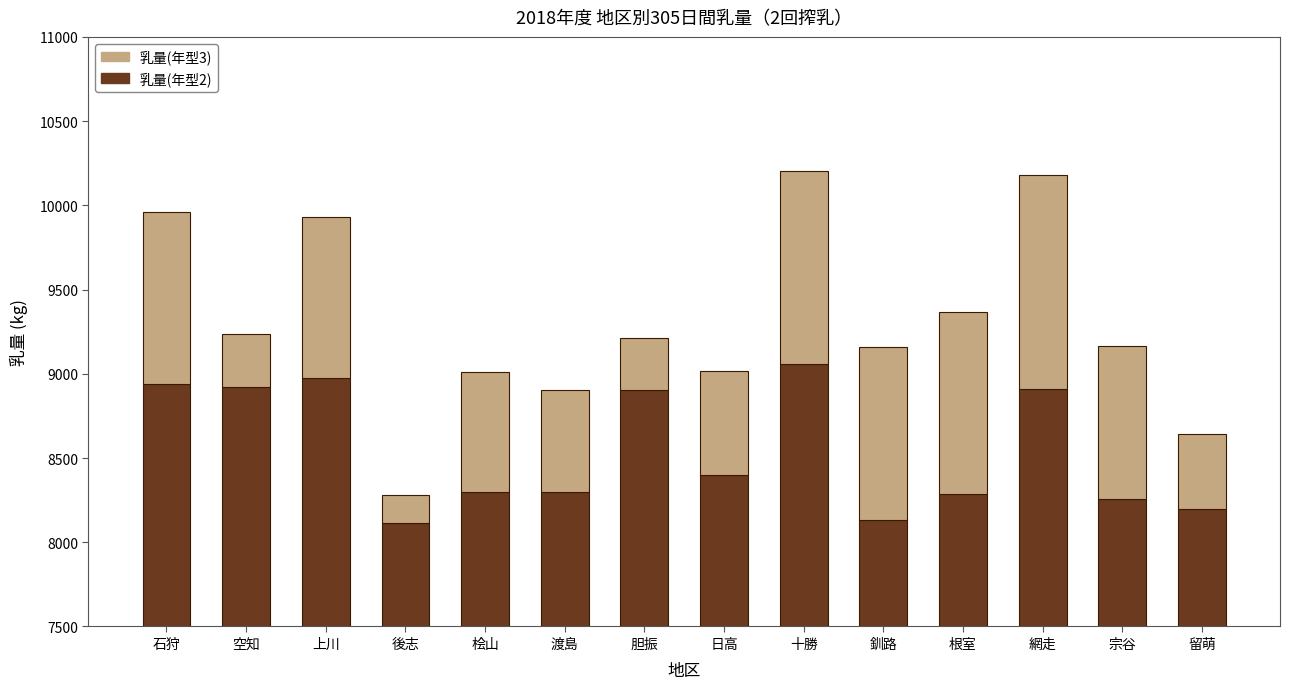

What is the label of the 4th bar from the right?

根室